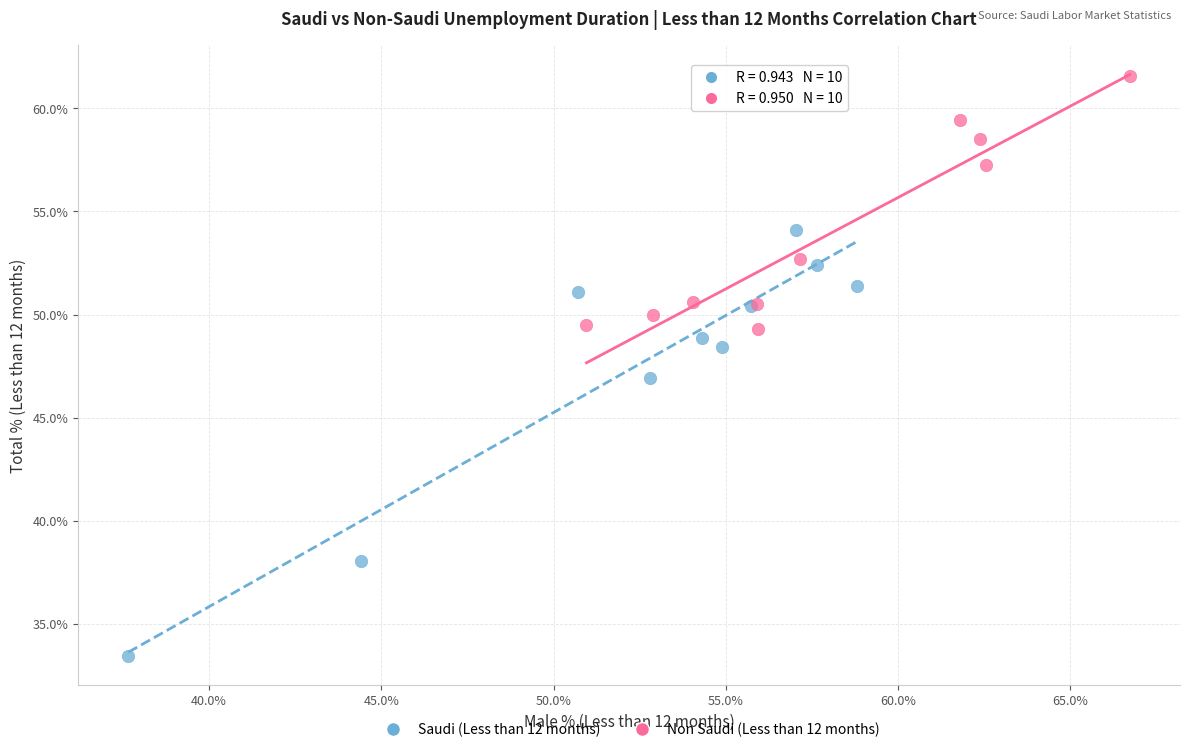

Which series has the widest spread of Y values?

Saudi (Less than 12 months)